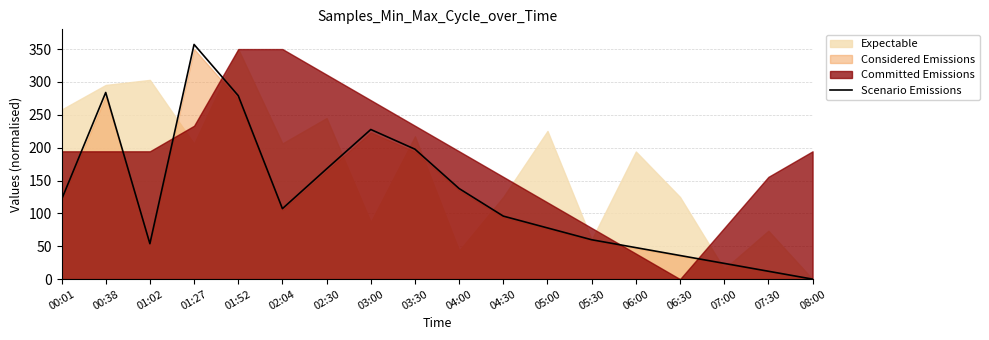

What is the difference between the second highest and minimum values?

283.9